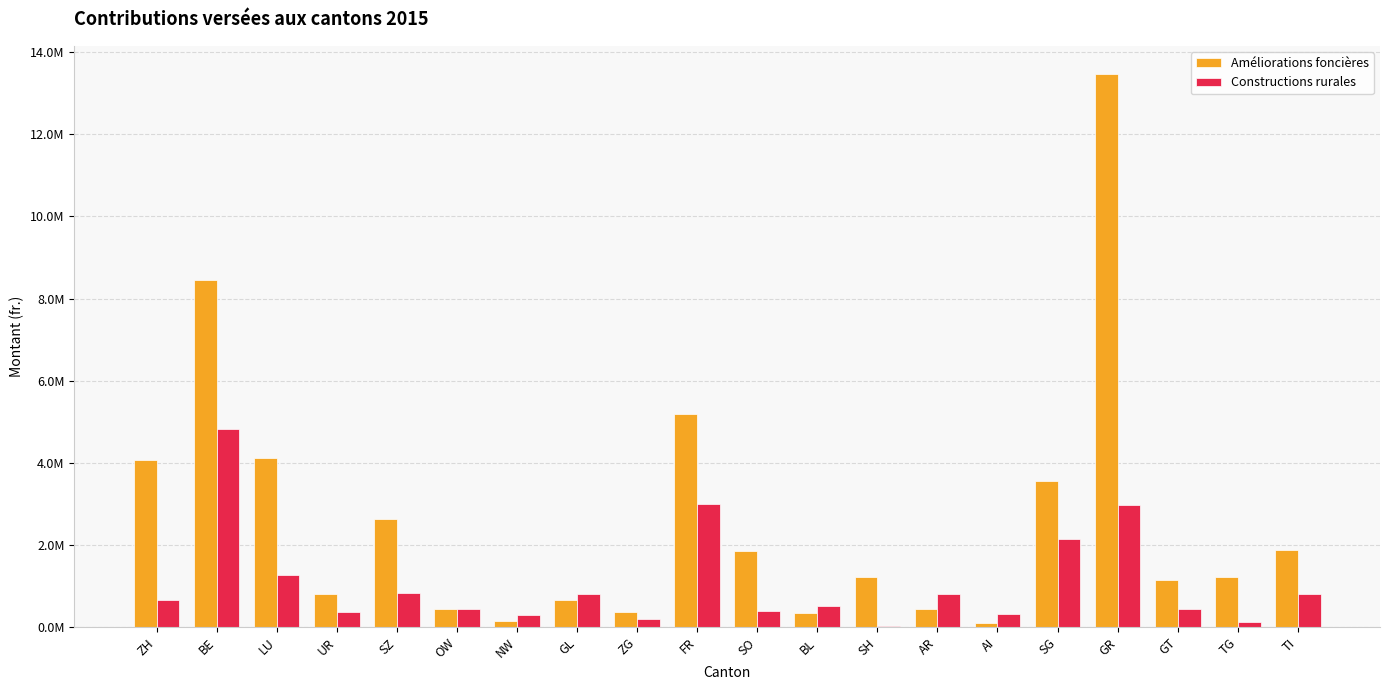

What are all the series names shown in the legend?

Améliorations foncières, Constructions rurales